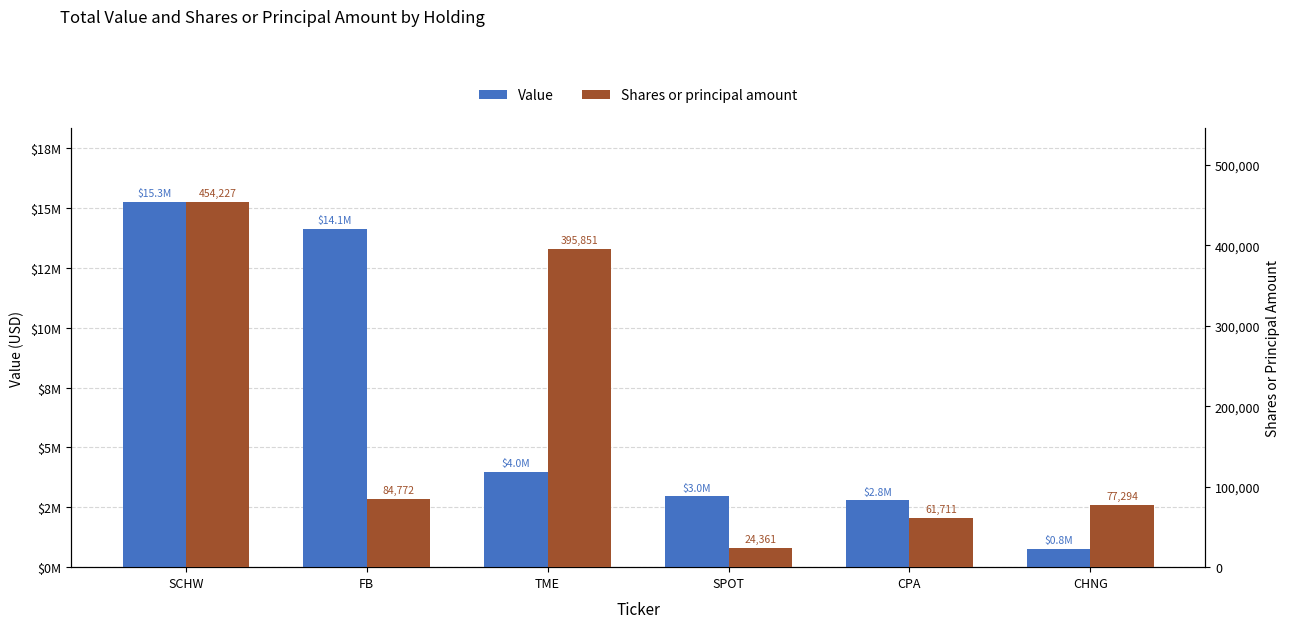

Rank the series at TME from highest to lowest value.

Value, Shares or principal amount